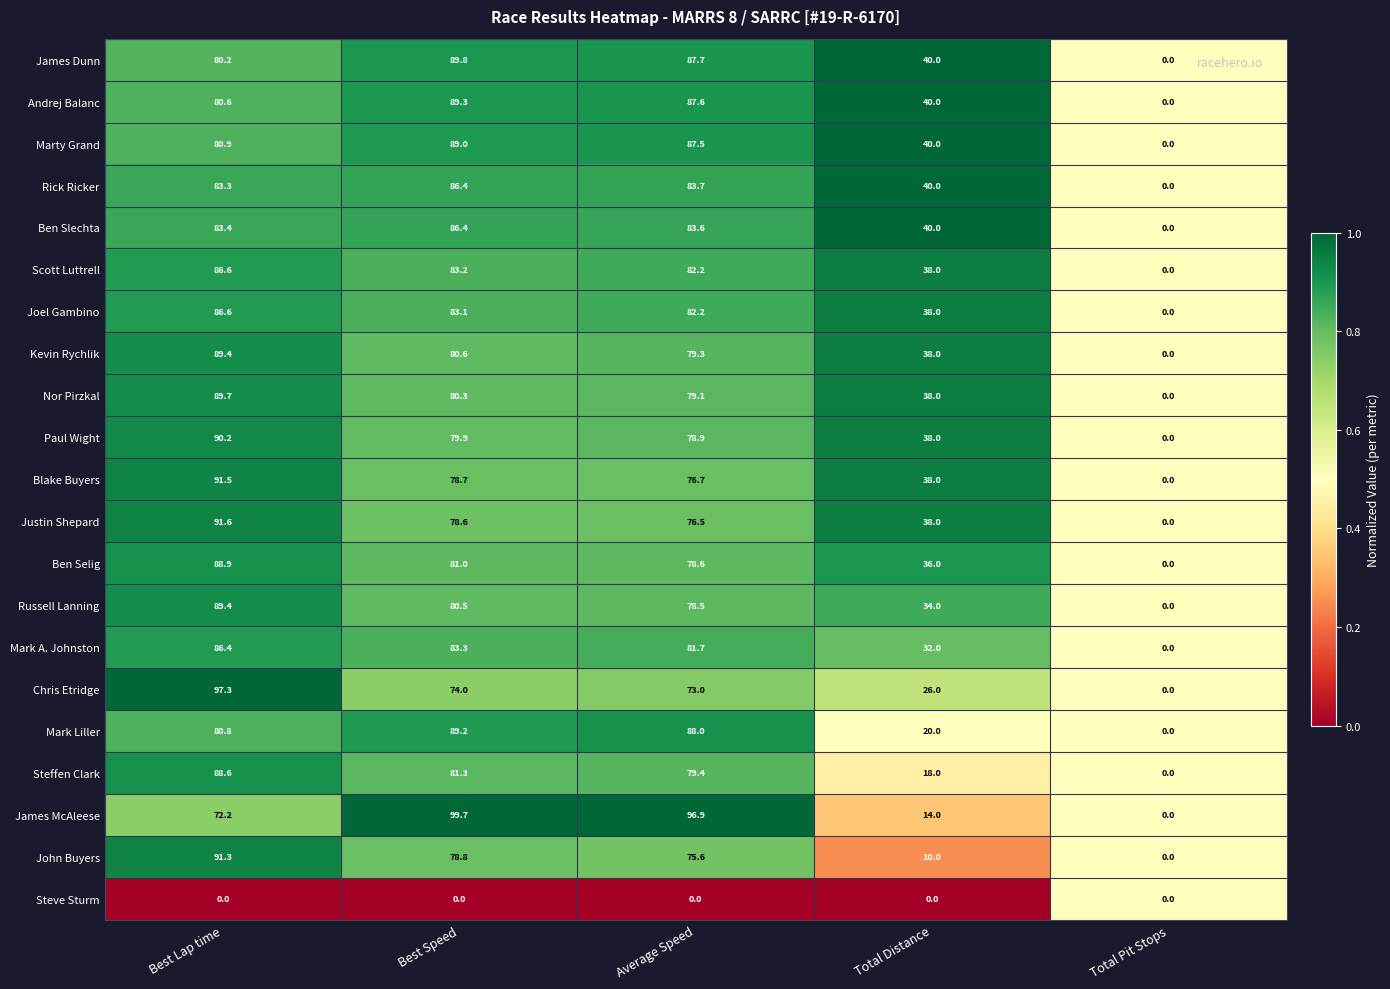

What is the difference between the second highest and second lowest values in the Justin Shepard series?

40.6